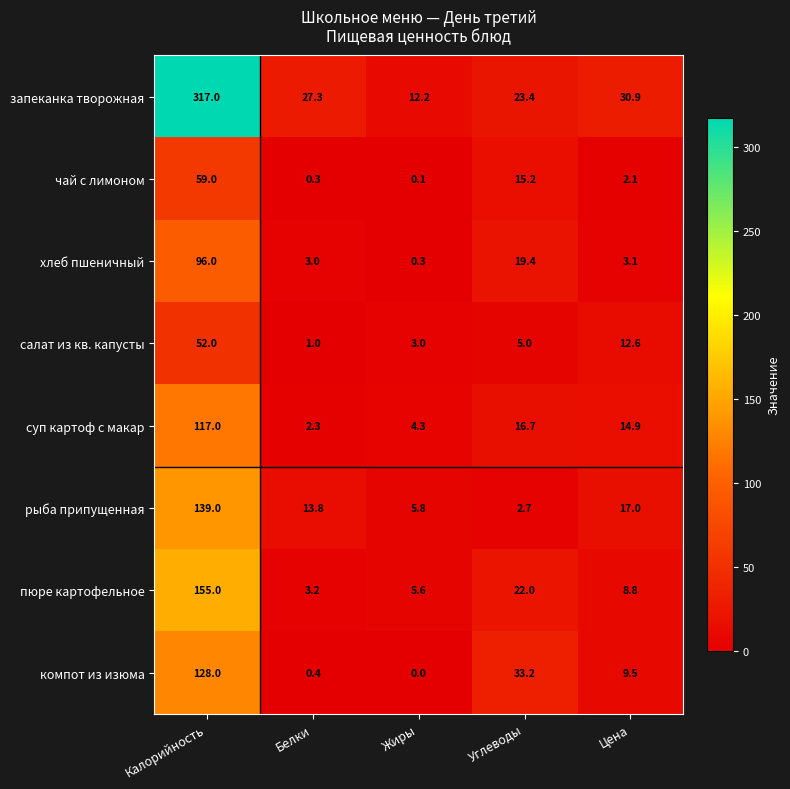

Which series has the widest spread of values?

запеканка творожная